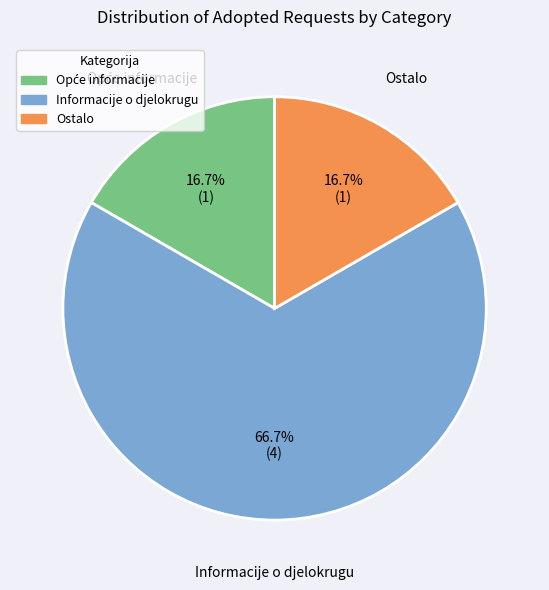

Is there any slice that represents more than half of the pie?

Yes